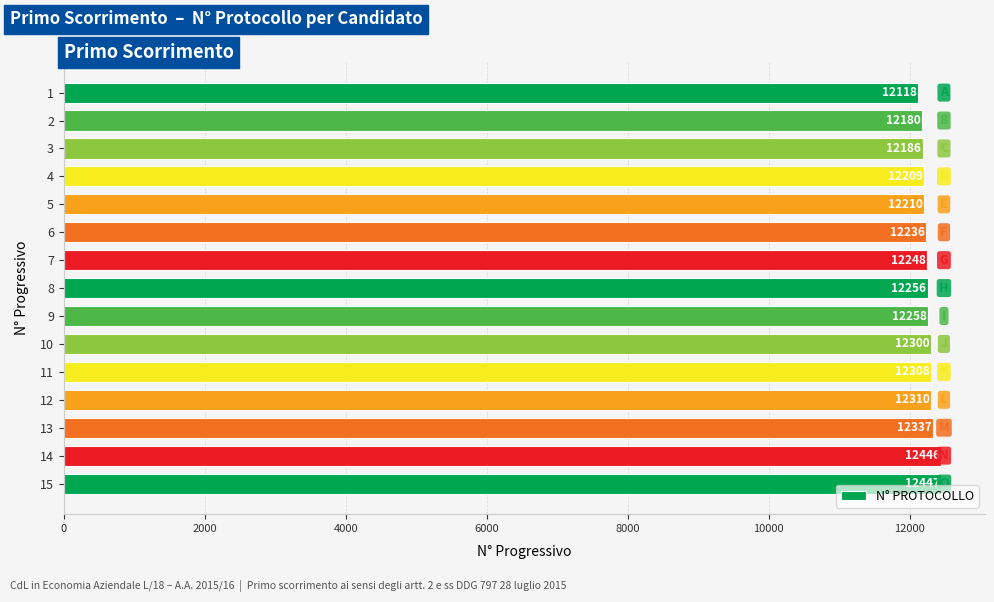

List the labels in order of value, smallest first.

1, 2, 3, 4, 5, 6, 7, 8, 9, 10, 11, 12, 13, 14, 15